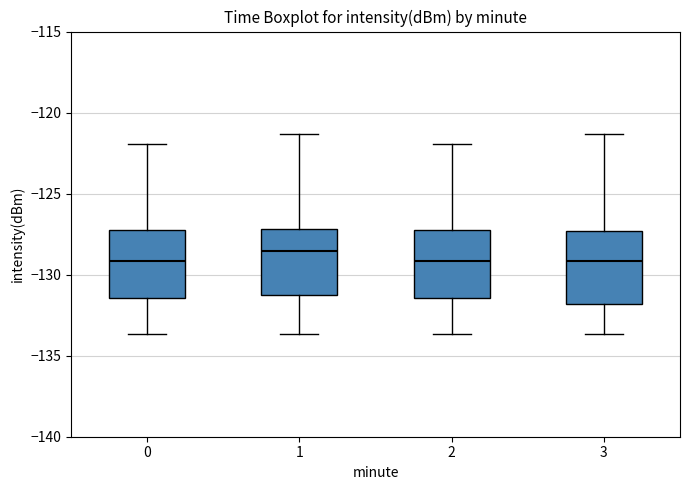

Reading left to right, read every box against the y-axis: the position of its median line, the range the box covers, and the ends of its whiskers. The values are not printed on the chart, so give them approximately, as read against the axis.

0: median -129.0, box -131.5 to -127.0, whiskers -133.5 to -122.0
1: median -128.5, box -131.0 to -127.0, whiskers -133.5 to -121.5
2: median -129.0, box -131.5 to -127.0, whiskers -133.5 to -122.0
3: median -129.0, box -132.0 to -127.5, whiskers -133.5 to -121.5